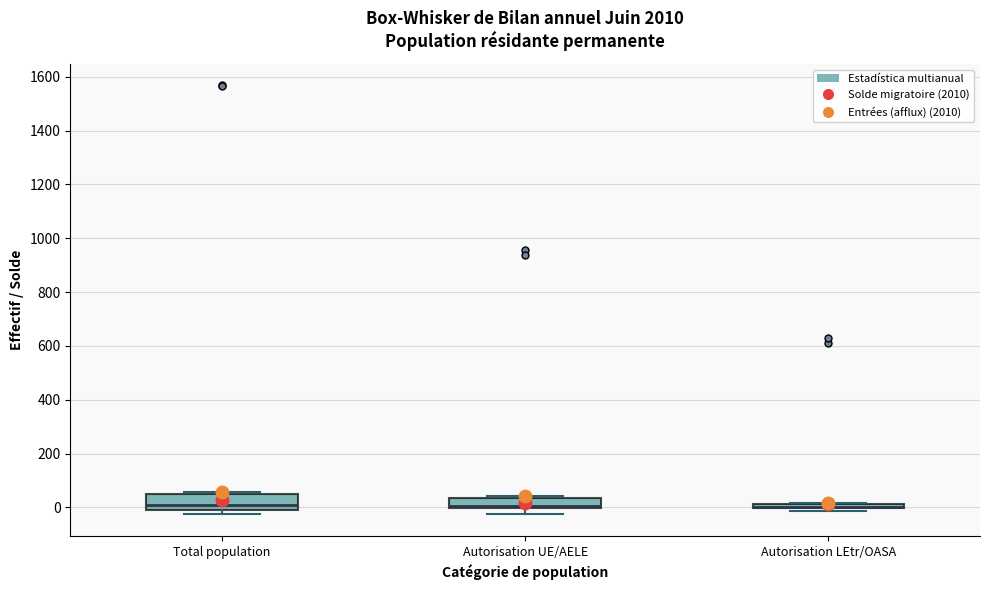

Where is the lower edge of the box for Autorisation UE/AELE on the y-axis? The values are not printed on the chart, so give them approximately, as read against the axis.

0